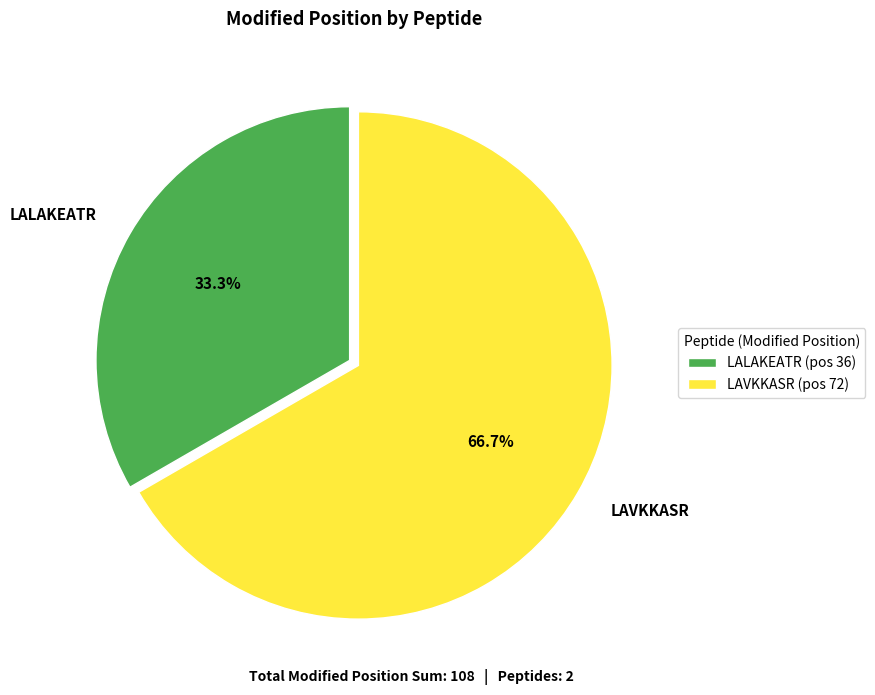

How many slices are in this pie chart?

2